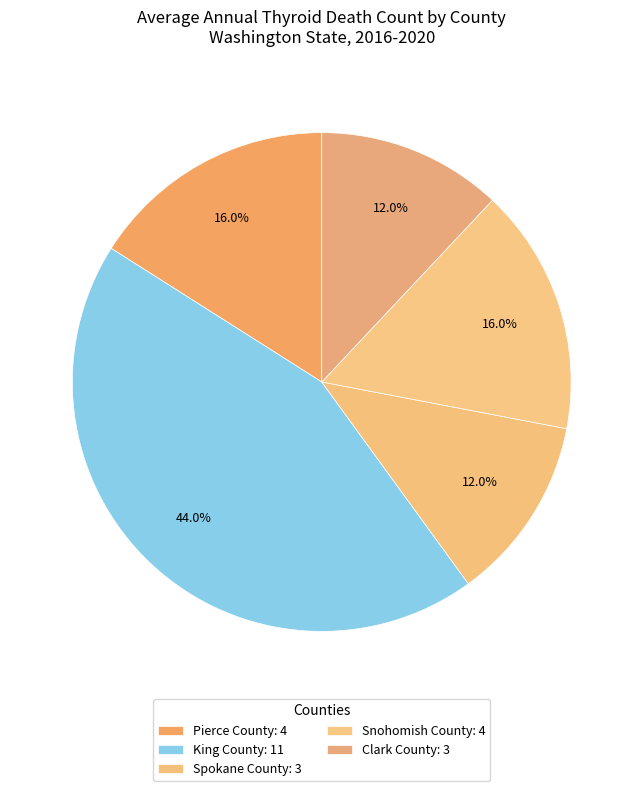

Which category has the biggest portion of the pie?

King County